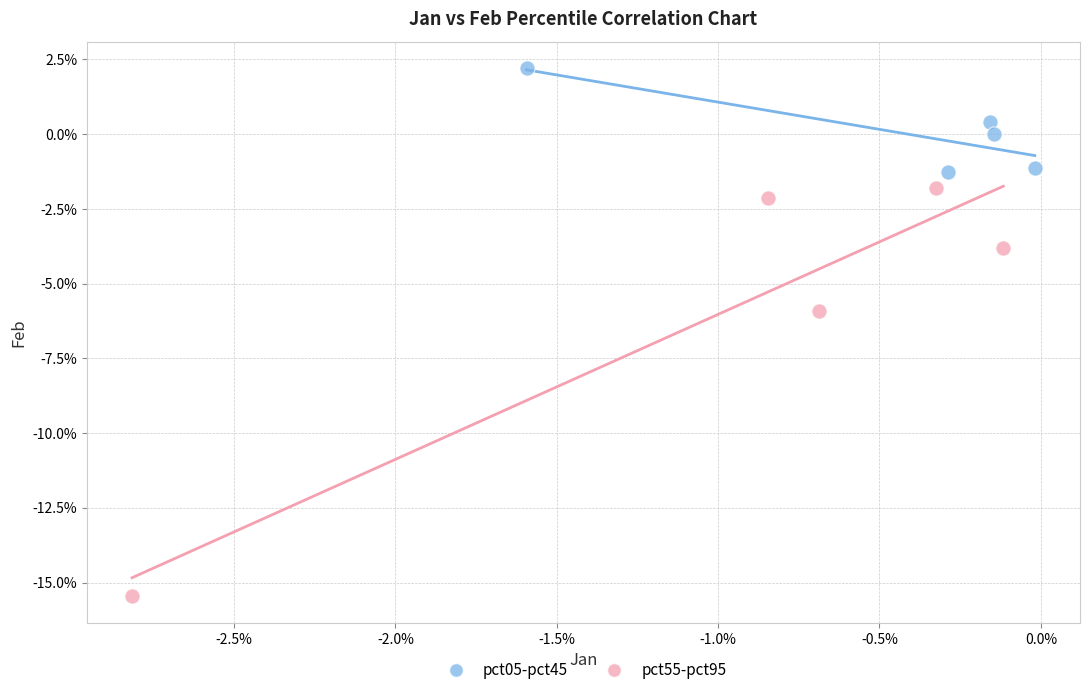

What are all the series names shown in the legend?

pct05-pct45, pct55-pct95